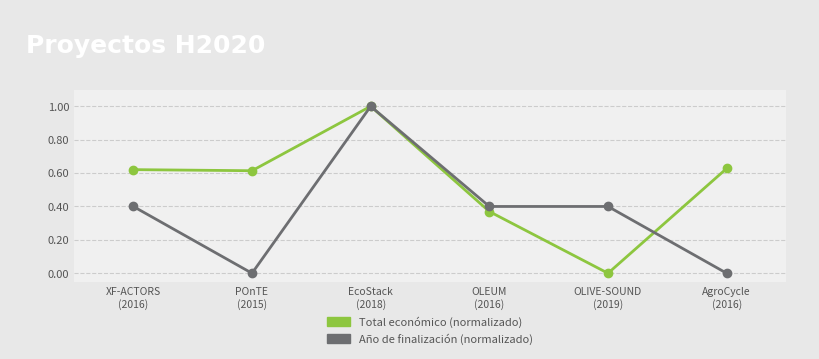

List the series in order of their overall mean, lowest first.

Año de finalización (normalizado), Total económico (normalizado)